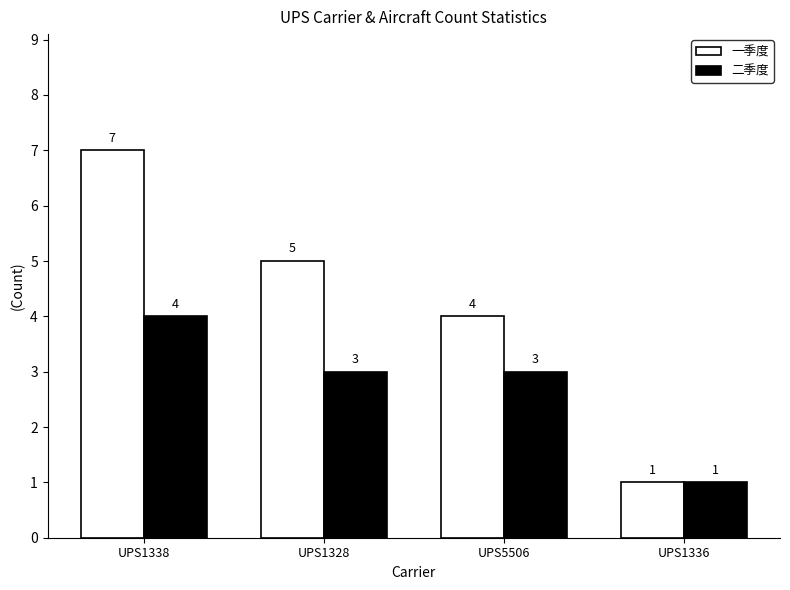

Rank the series at UPS1338 from highest to lowest value.

一季度, 二季度